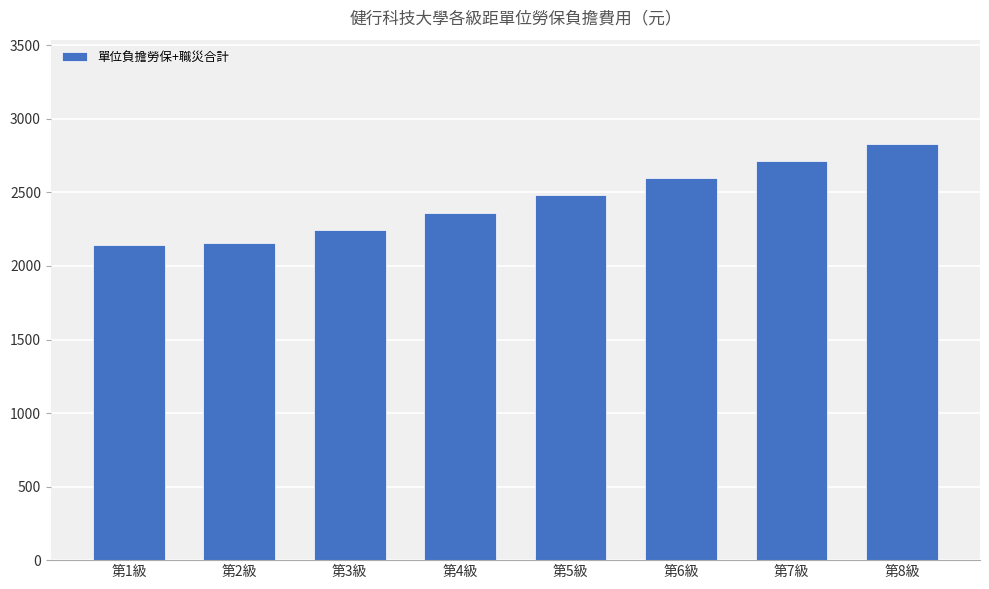

What is the label of the 3rd bar from the left?

第3級